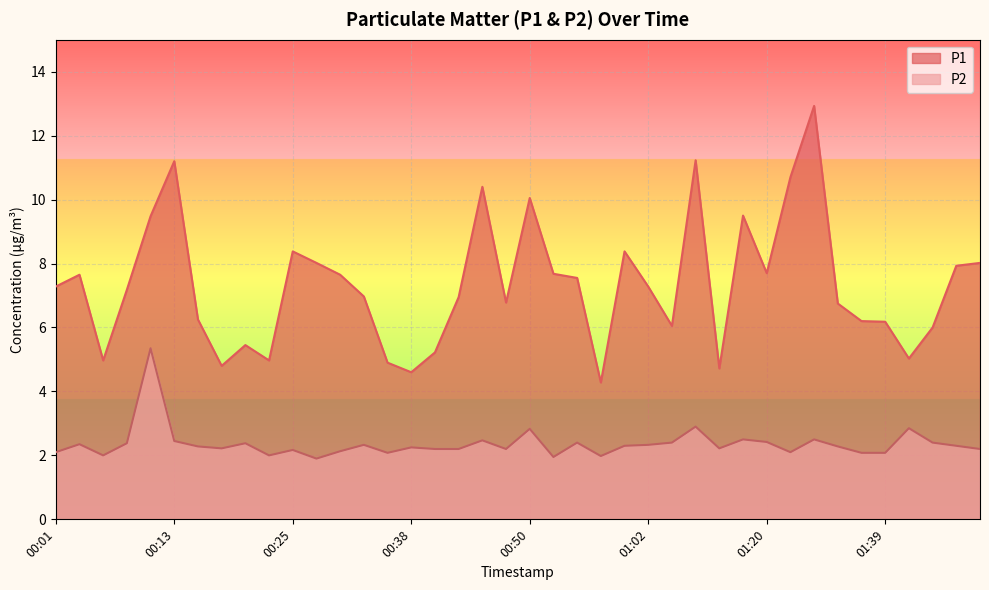

What is the value of the P1 point at the 19th from the left?

10.4